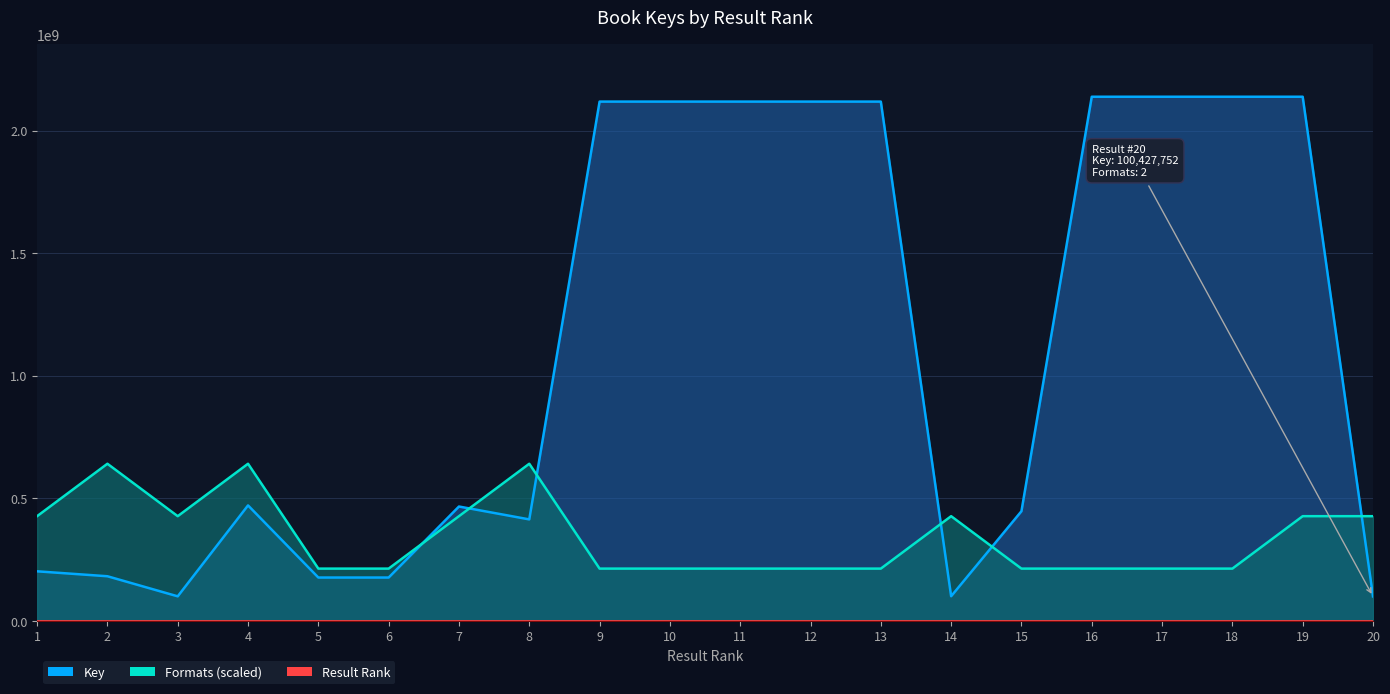

Between which two adjacent categories do Formats and Key first intersect?

6 and 7